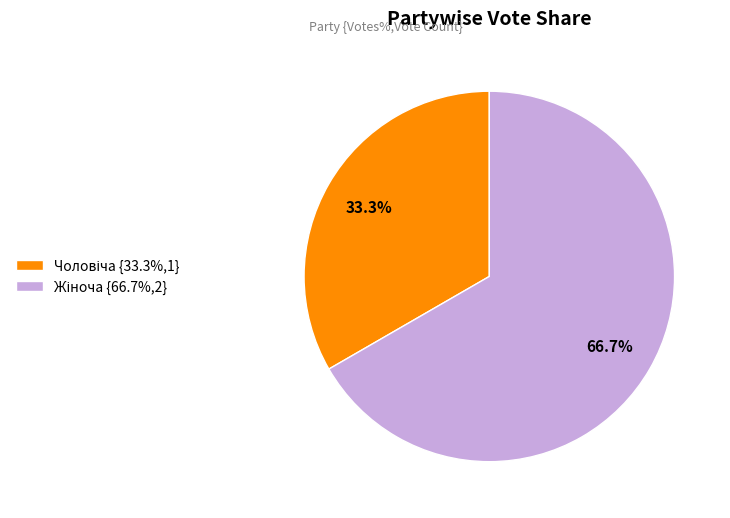

How many segments does this pie chart have?

2